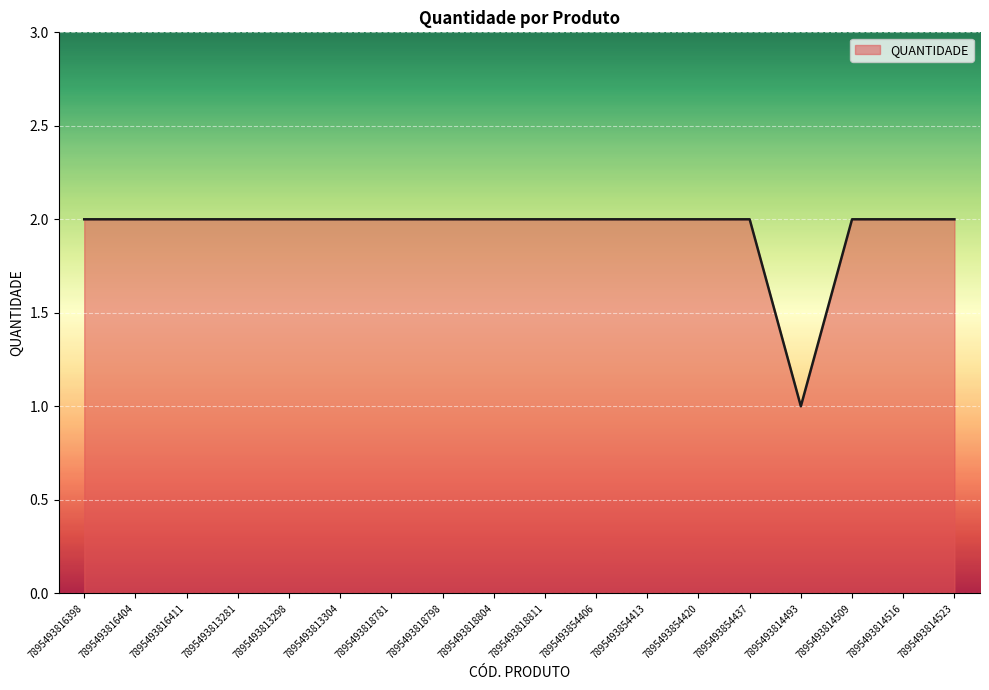

What is the maximum value shown in the chart?

2